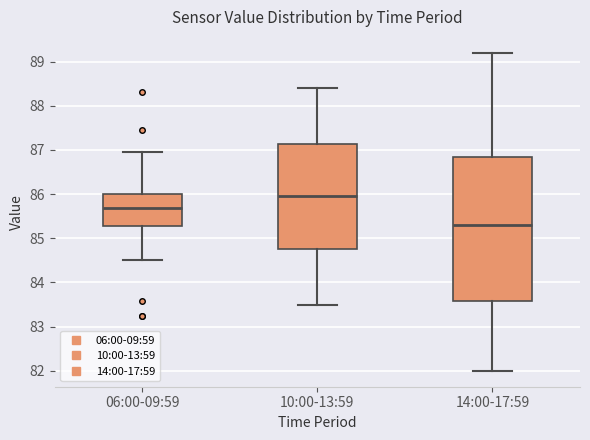

Comparing the boxes themselves (not the whiskers), which one is the tallest?

14:00-17:59